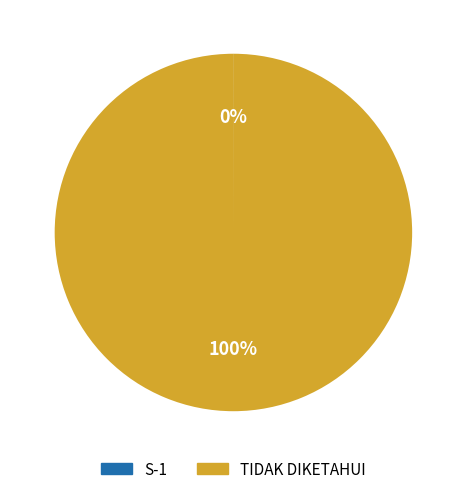

What is the largest slice in the pie chart?

TIDAK DIKETAHUI